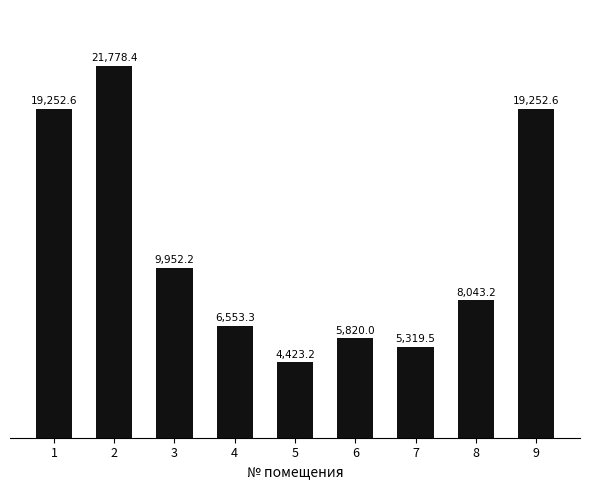

The chart shows a value of 9005.7 at 7. True or false?

False